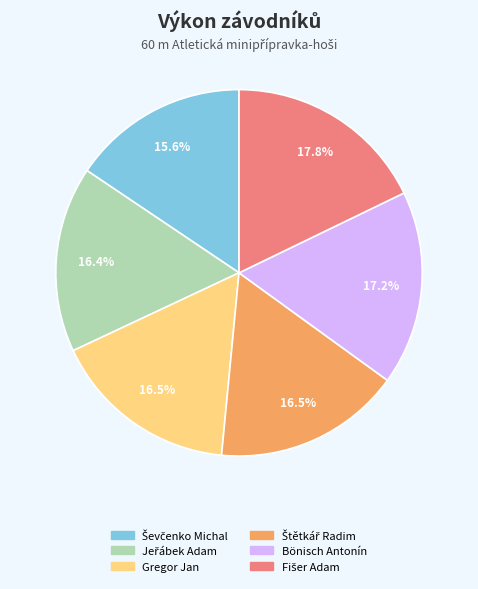

What portion of the pie excludes Gregor Jan?

83.5%